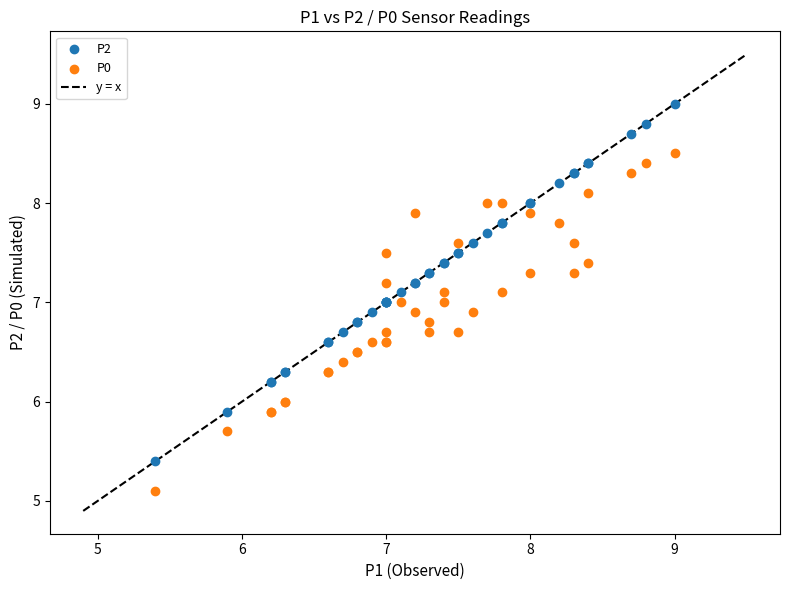

Which series contains the lowest Y value?

P0